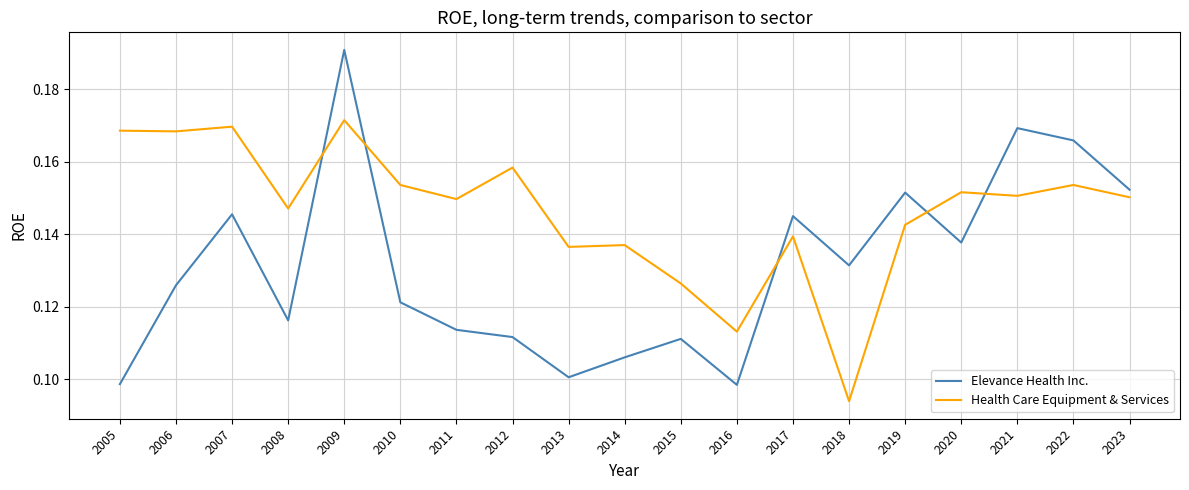

True or false: Elevance Health Inc. has a value of 0.2 at 2008.

False